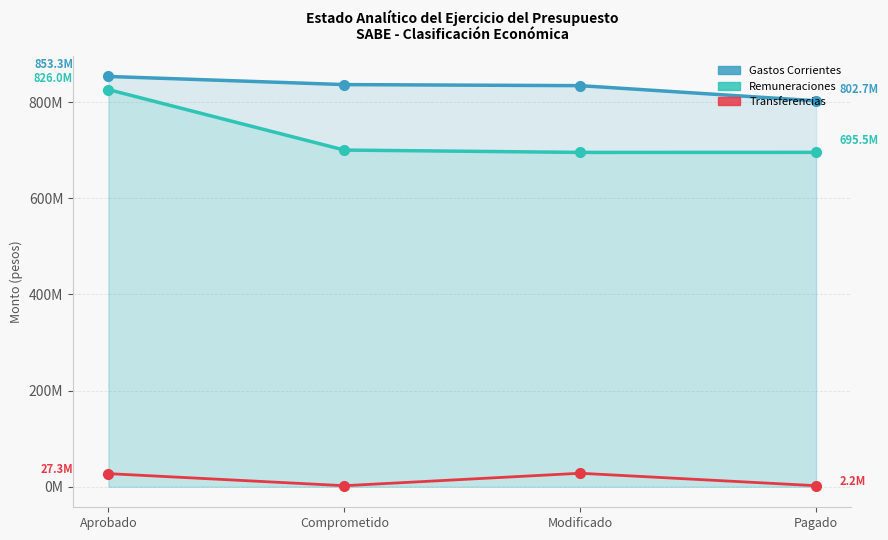

At which category is the sum across all series the highest?

Aprobado